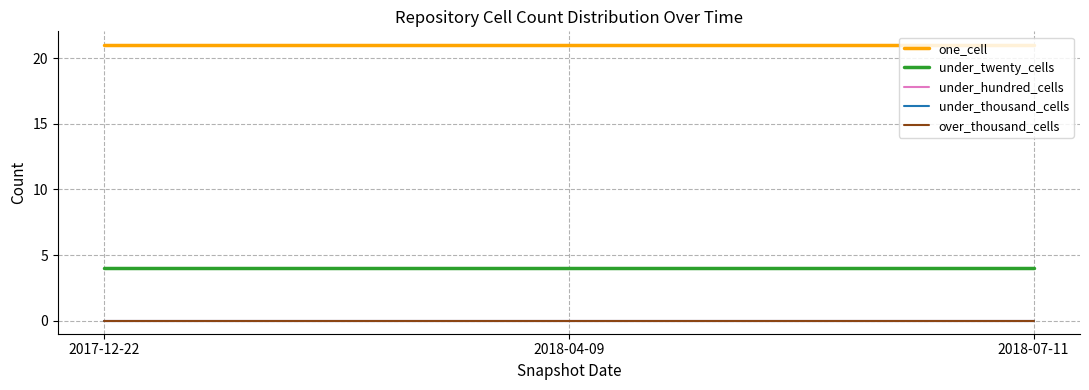

Which series has the largest range (max minus min)?

one_cell